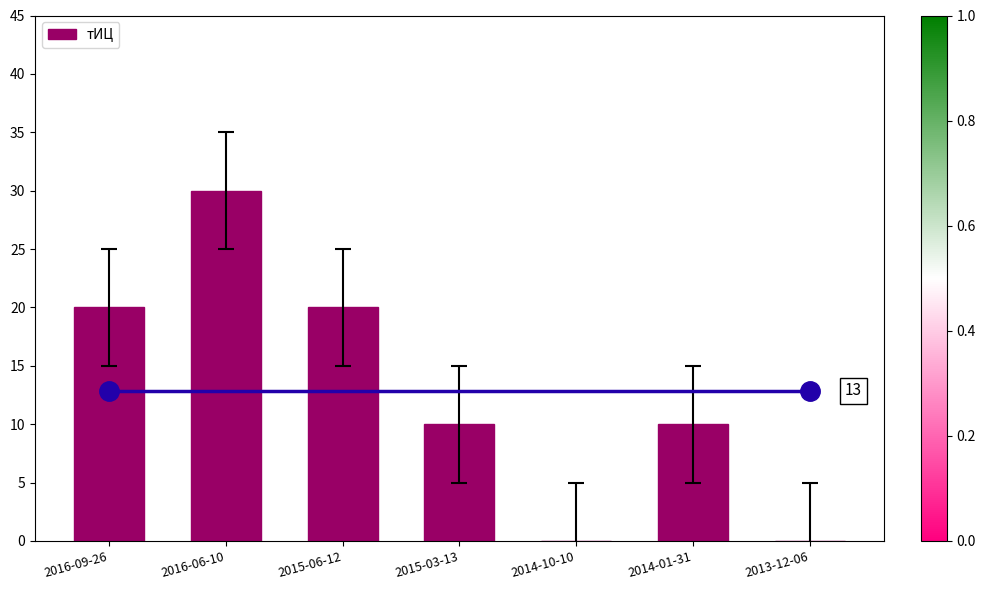

Which label corresponds to the largest value in the chart?

2016-06-10